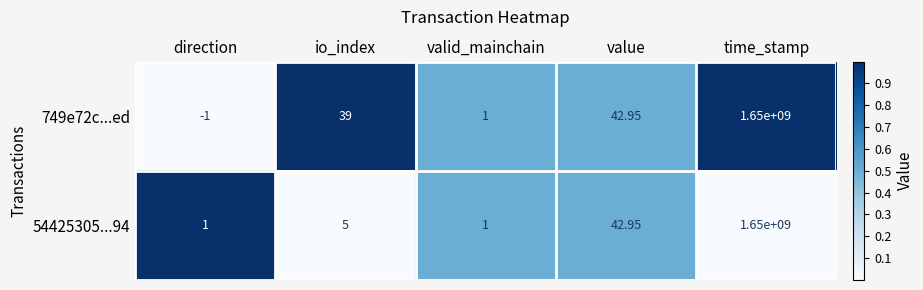

List the labels in order of 749e72c...ed value, largest first.

time_stamp, value, io_index, valid_mainchain, direction